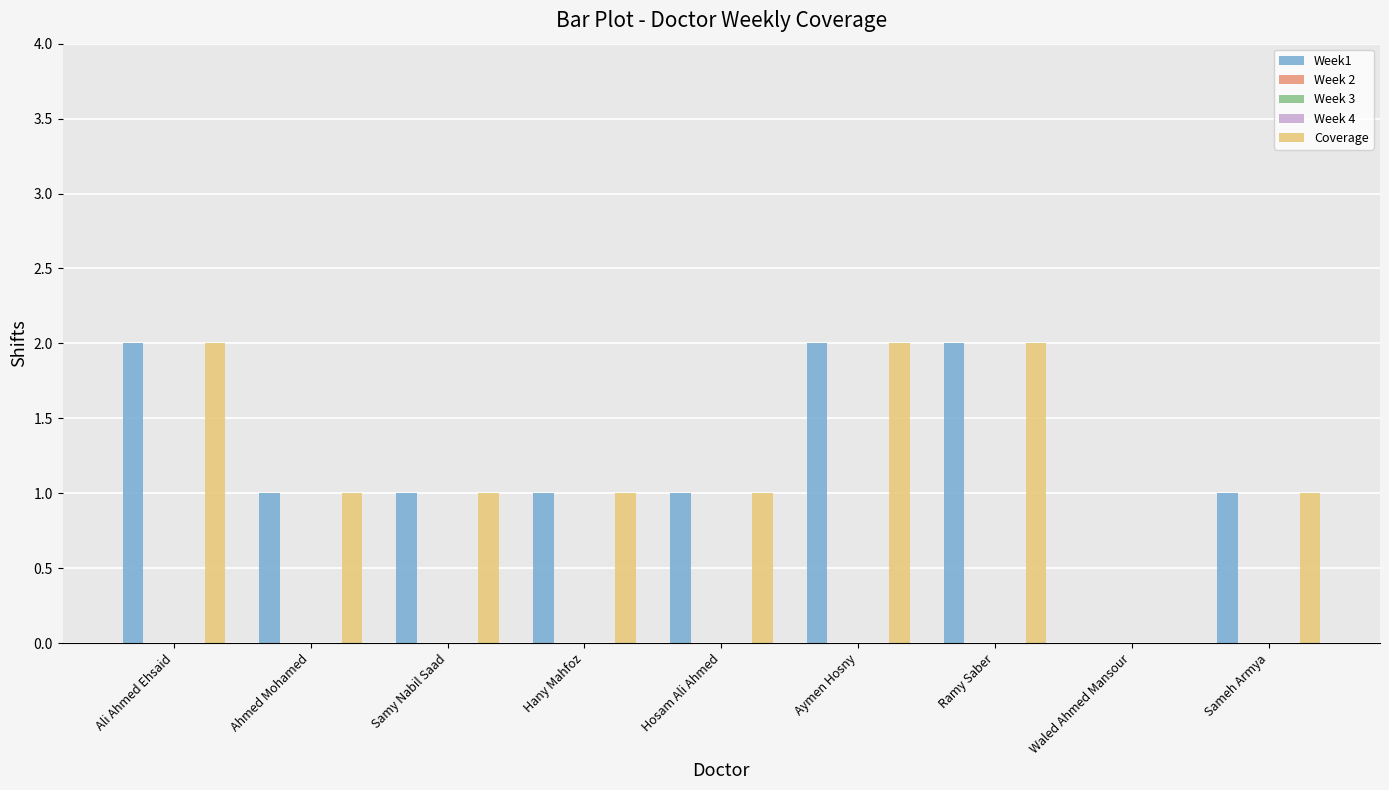

List the labels in order of Coverage value, largest first.

Ali Ahmed Ehsaid, Aymen Hosny, Ramy Saber, Ahmed Mohamed, Samy Nabil Saad, Hany Mahfoz, Hosam Ali Ahmed, Sameh Armya, Waled Ahmed Mansour